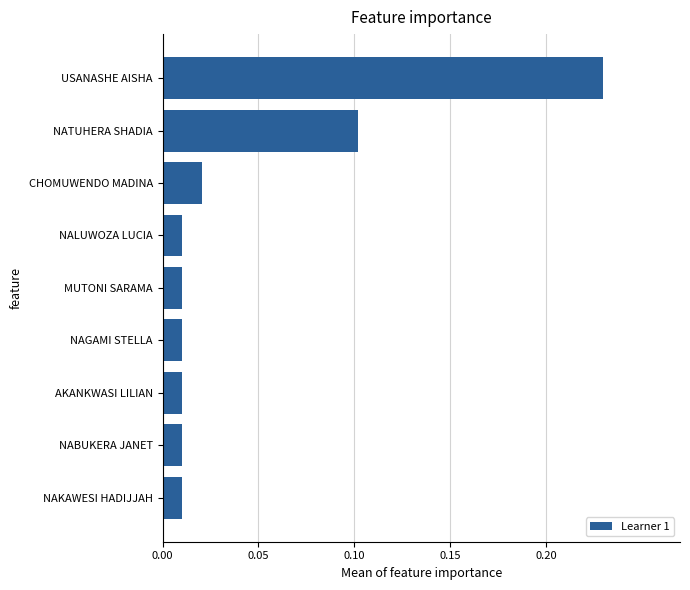

Which has a higher value, USANASHE AISHA or AKANKWASI LILIAN?

USANASHE AISHA